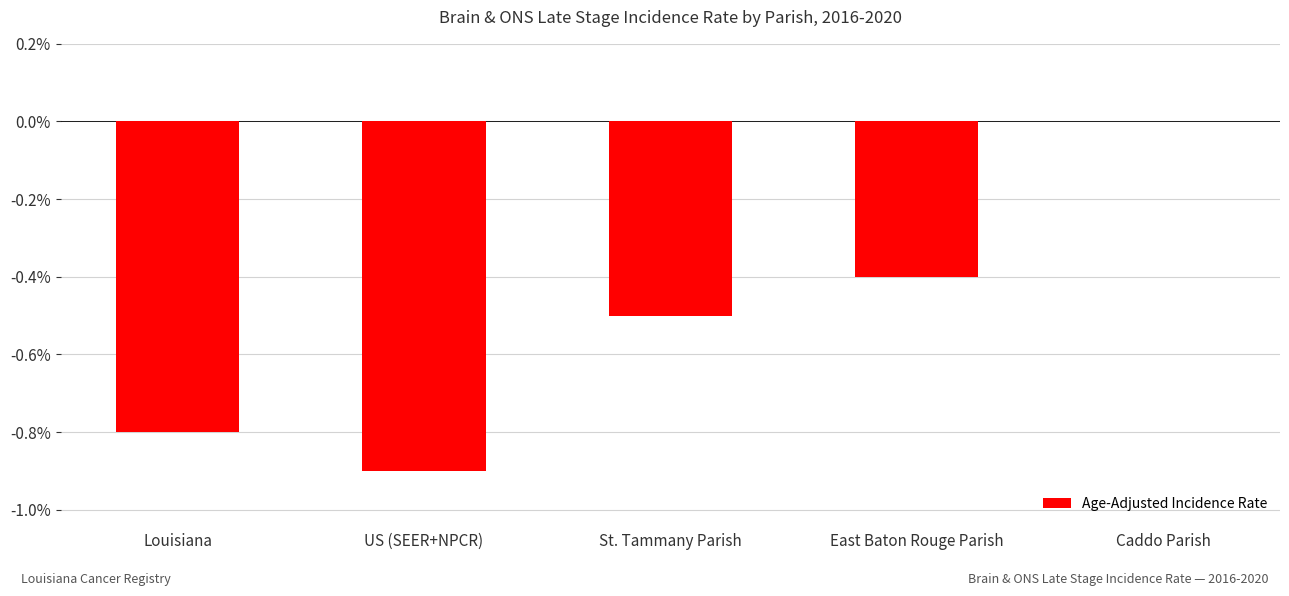

What value does the data have at Louisiana?

-0.8